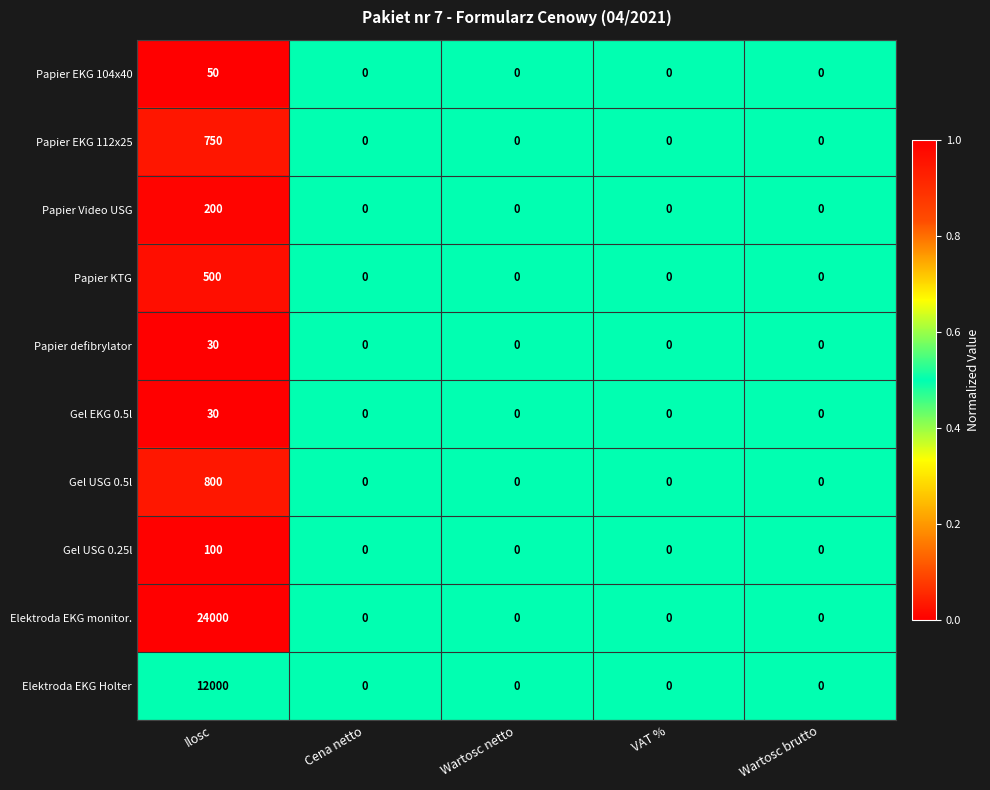

Which series has the largest total across all categories?

Elektroda EKG monitor.